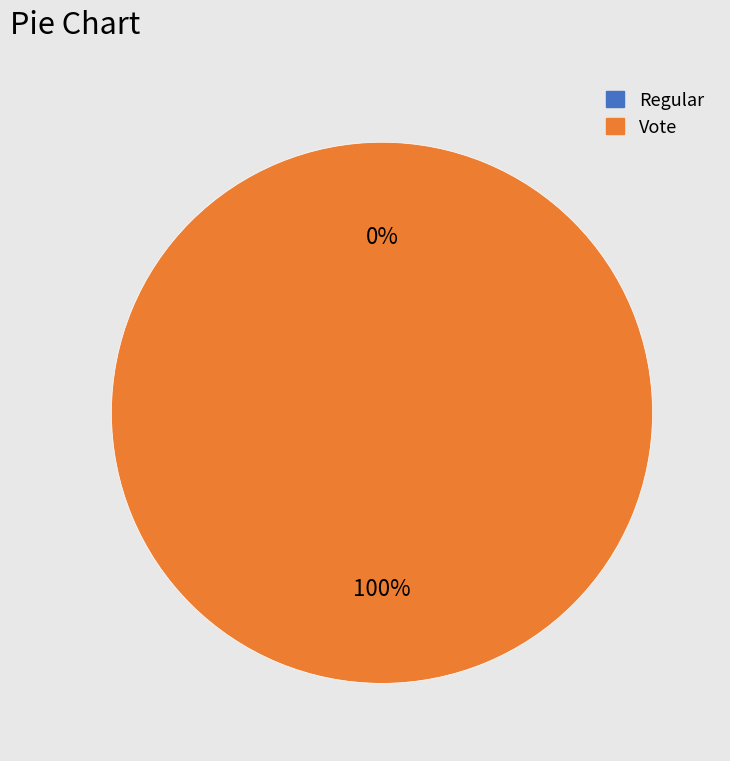

Which category has the smallest portion of the pie?

Regular